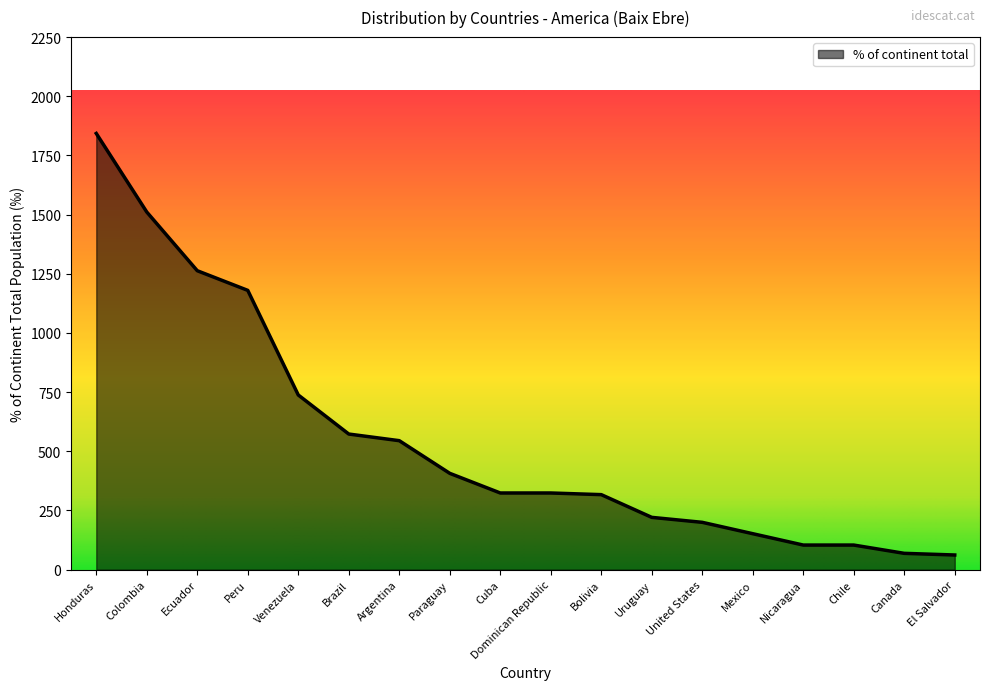

What is the smallest value displayed?

62